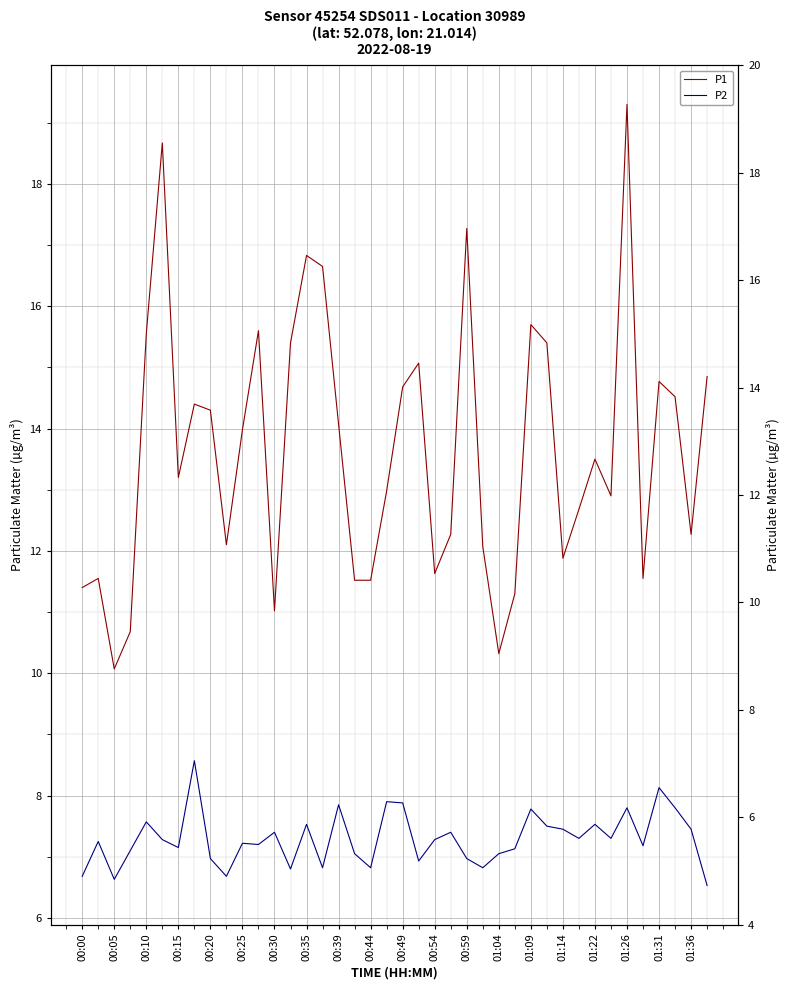

Which series has the widest spread of values?

P1